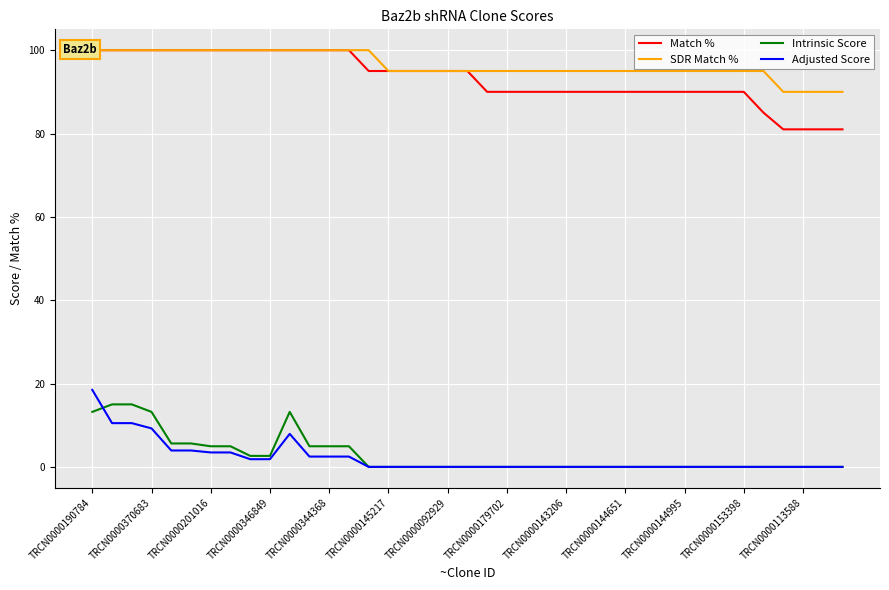

True or false: Match % and SDR Match % intersect in this chart.

False